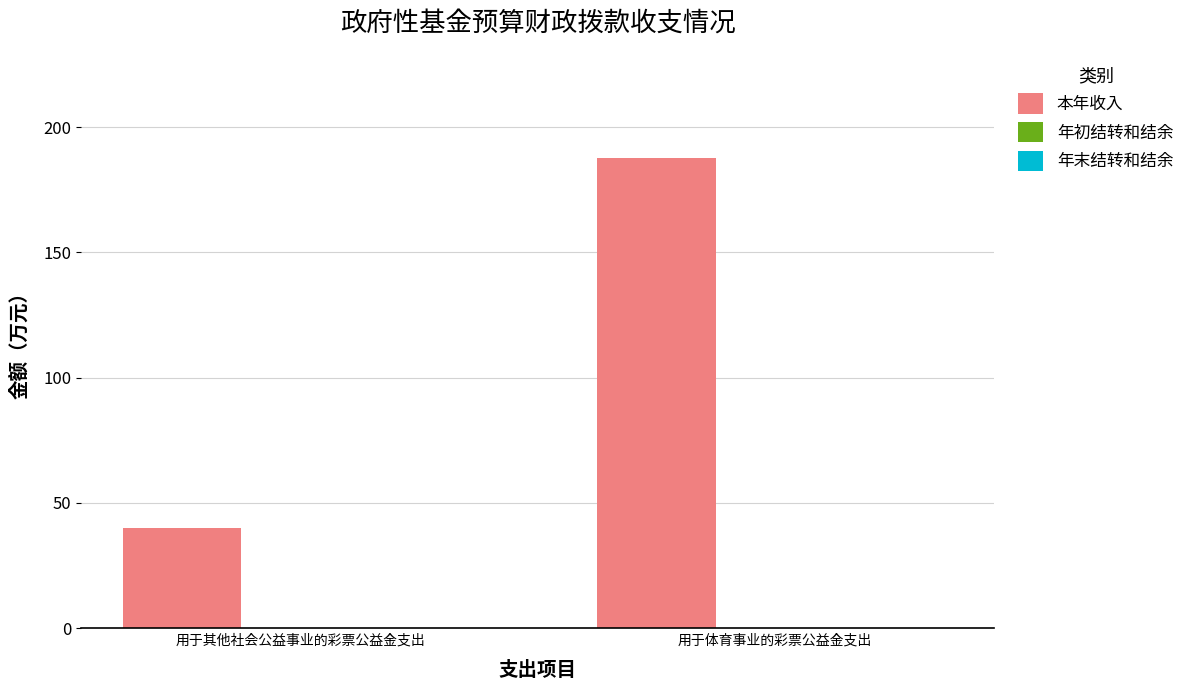

Approximately how many times larger is the value at 用于体育事业的彩票公益金支出 compared to 用于其他社会公益事业的彩票公益金支出?

4.7